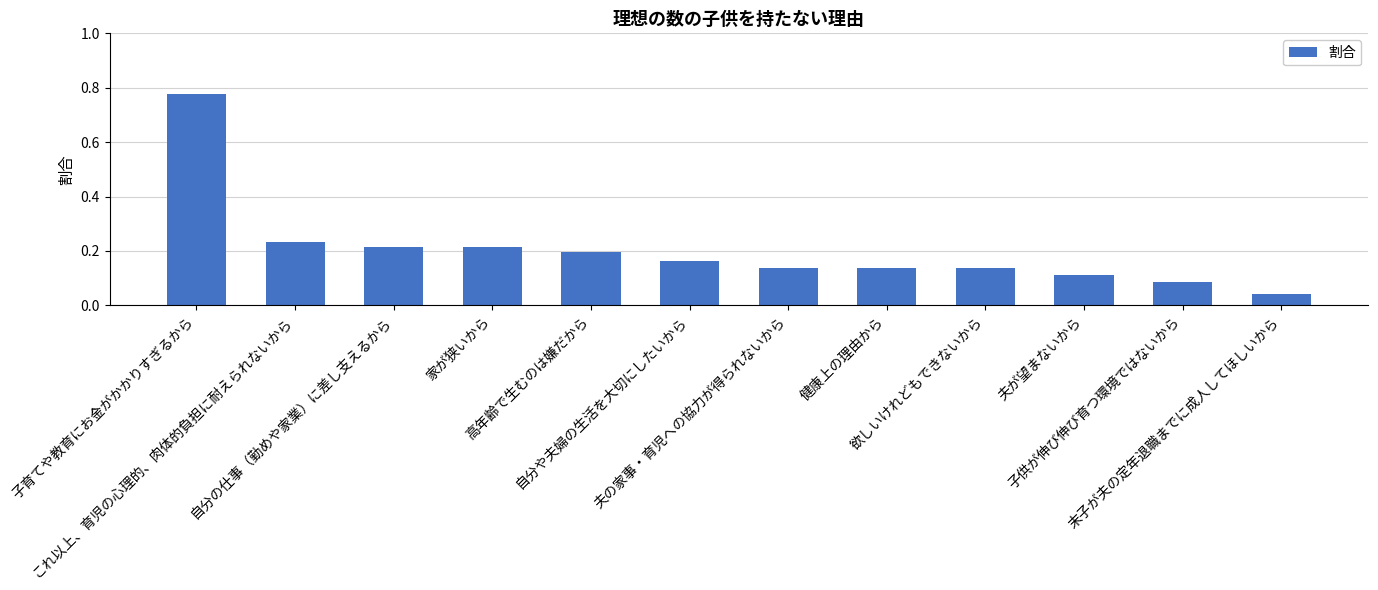

Which label corresponds to the largest value in the chart?

子育てや教育にお金がかかりすぎるから